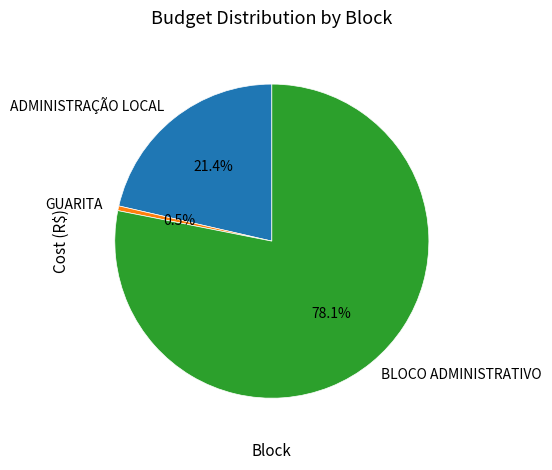

How many slices are in this pie chart?

3